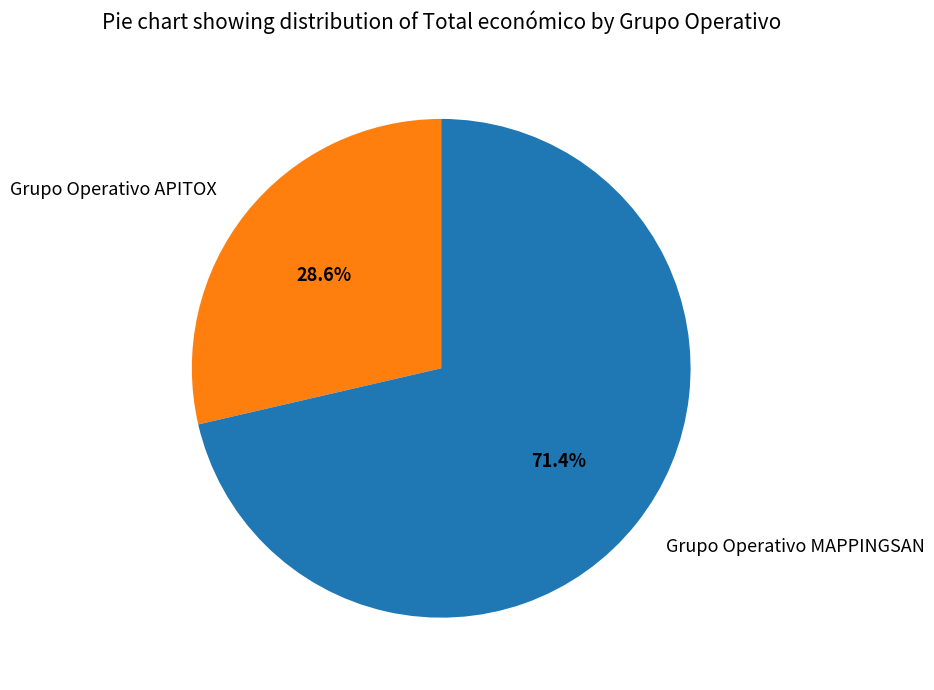

Do Grupo Operativo APITOX and Grupo Operativo MAPPINGSAN together represent more than half of the pie?

Yes